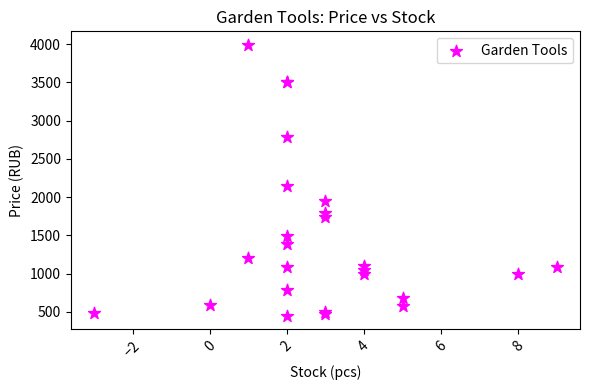

What Y value in the scatter plot is closest to 2220?

2150